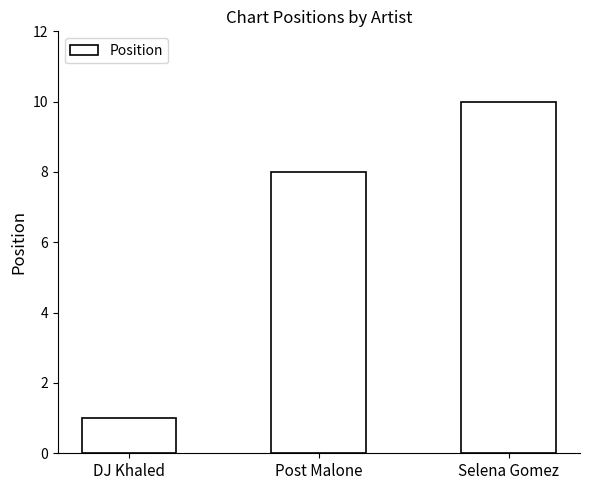

Reading right to left, transcribe all the data shown in this chart.

10	8	1